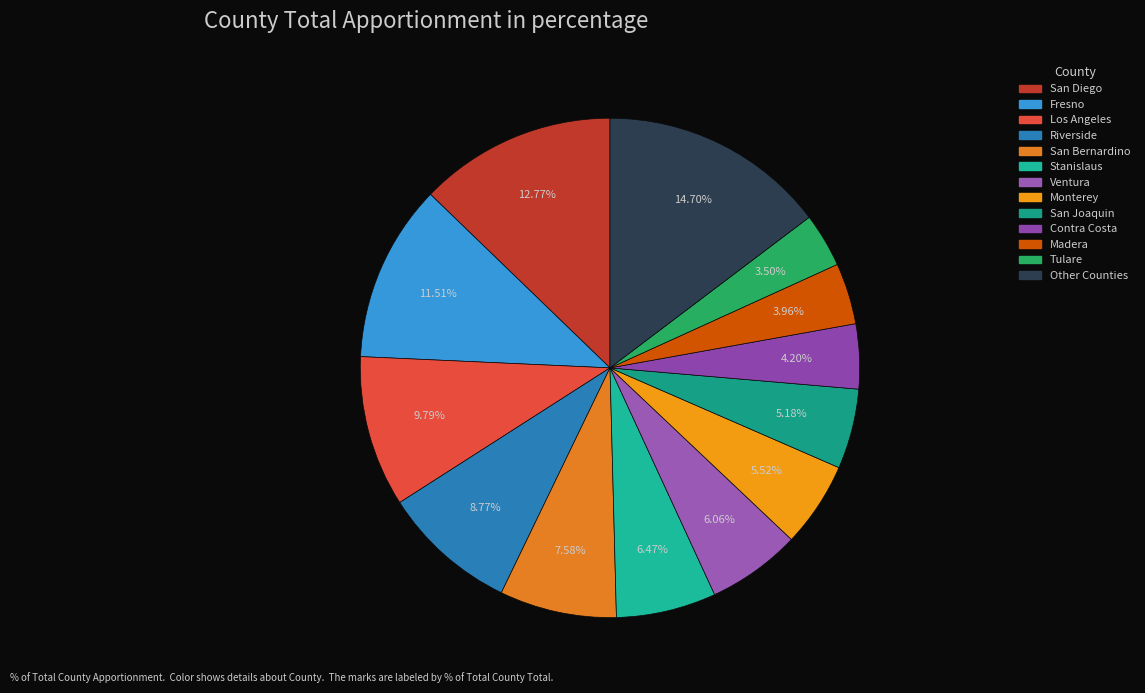

How many segments does this pie chart have?

13